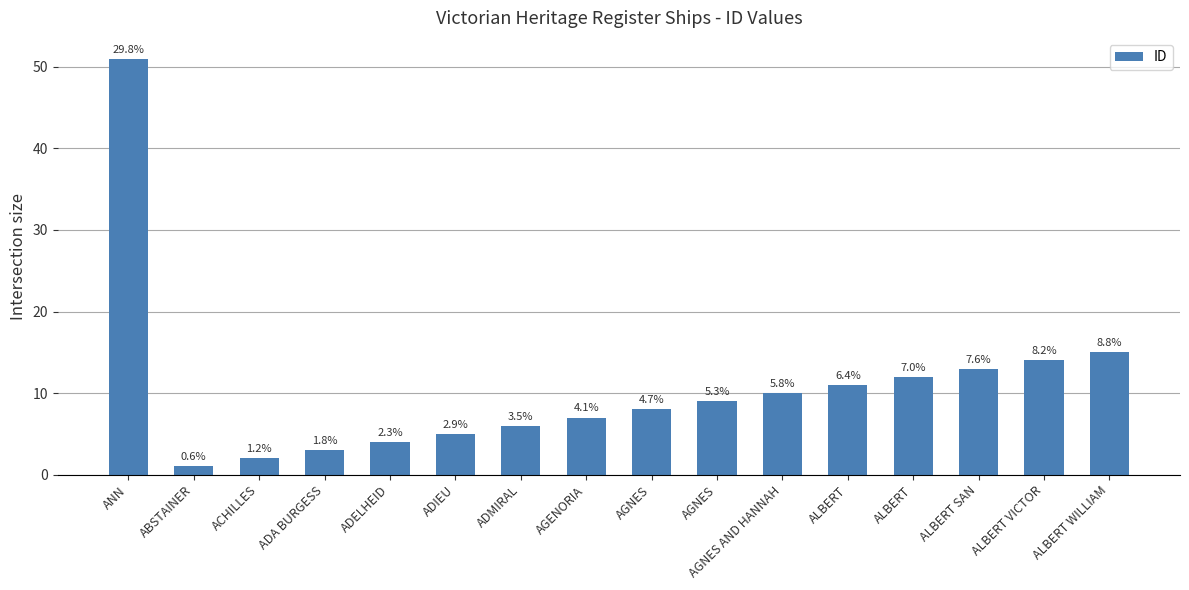

What is the approximate value at ADMIRAL?

6